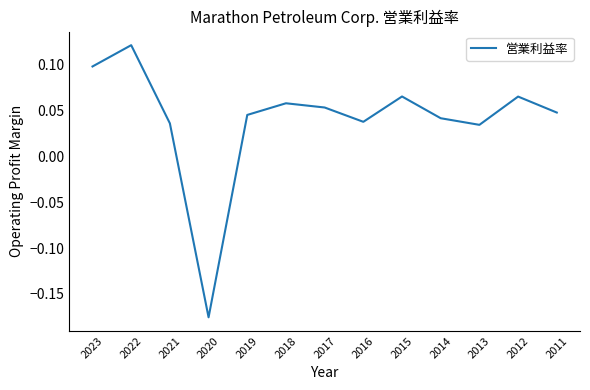

How many values are below 0?

1